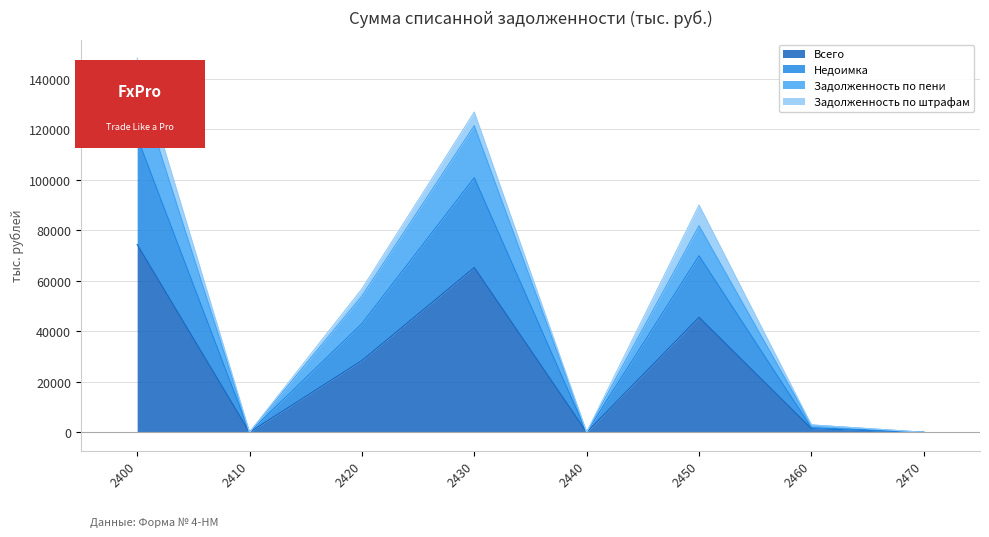

Between 2400 and 2430, which series saw the biggest shift?

Задолженность по пени